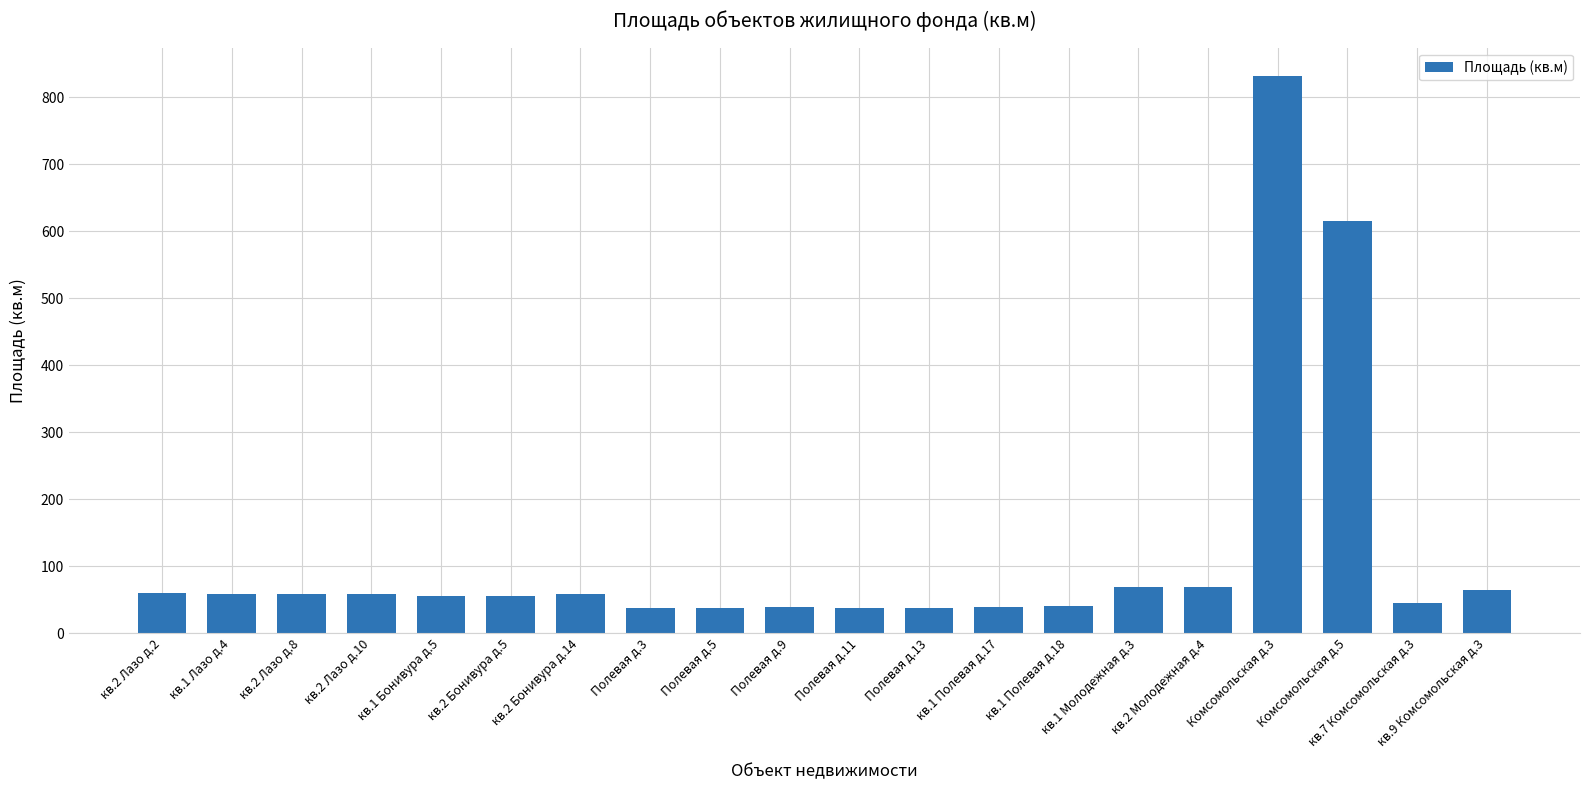

The value at кв.2 Лазо д.10 is 58.8. True or false?

True